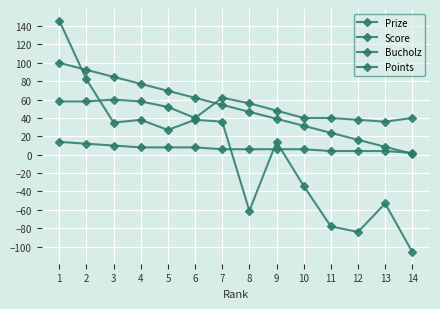

How many values in the Score series are below 27?

7